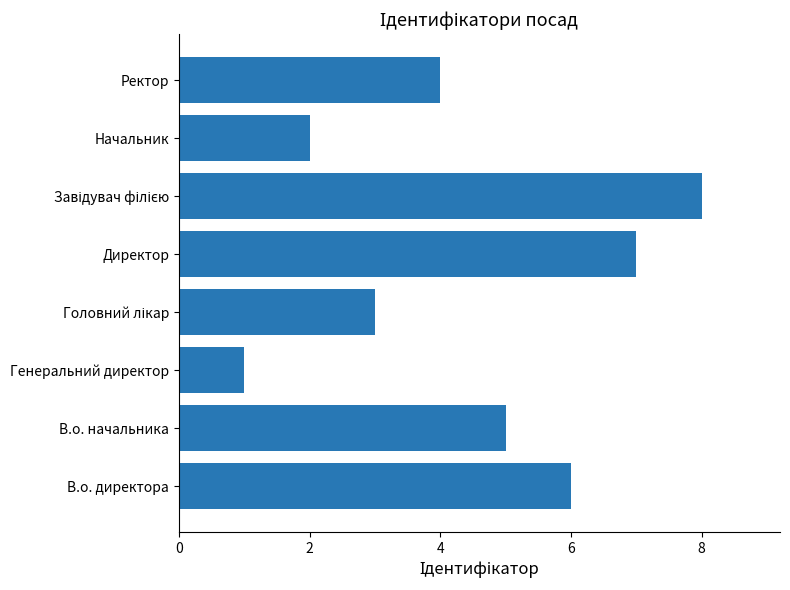

What is the difference between the second highest and second lowest values?

5